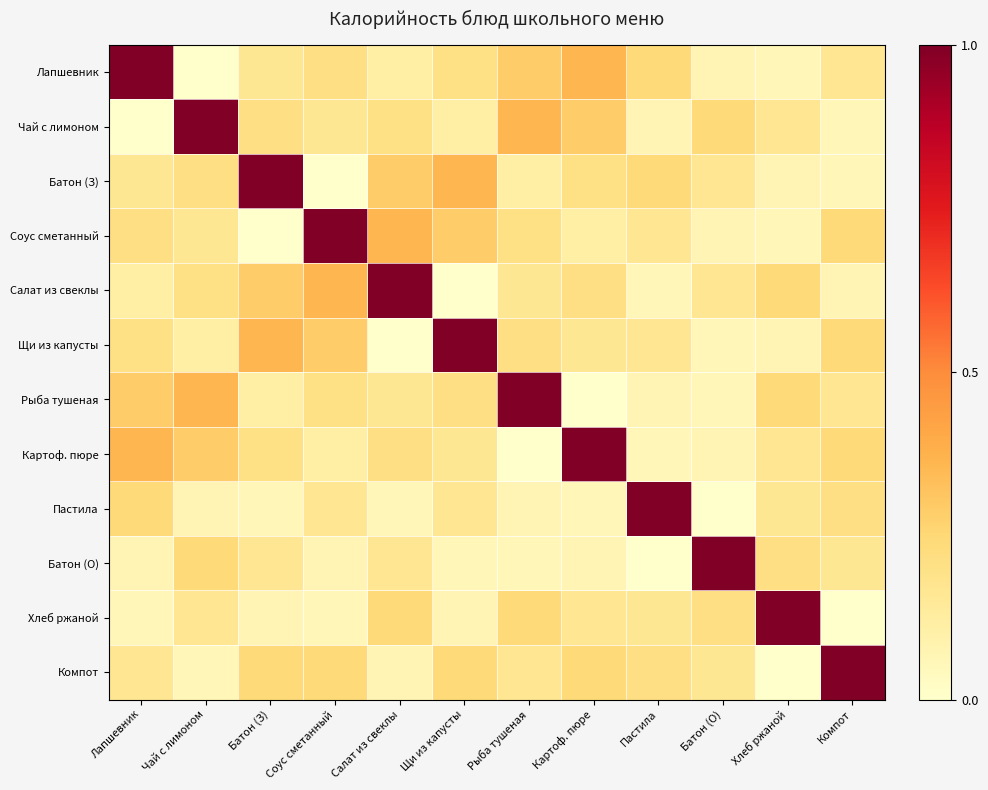

Reading left to right, list all the values displayed in this chart.

Лапшевник: Лапшевник=1.0	Чай с лимоном=0.0	Батон (З)=0.2	Соус сметанный=0.2	Салат из свеклы=0.1	Щи из капусты=0.2	Рыба тушеная=0.3	Картоф. пюре=0.4	Пастила=0.2	Батон (О)=0.1	Хлеб ржаной=0.1	Компот=0.2
Чай с лимоном: Лапшевник=0.0	Чай с лимоном=1.0	Батон (З)=0.2	Соус сметанный=0.2	Салат из свеклы=0.2	Щи из капусты=0.1	Рыба тушеная=0.4	Картоф. пюре=0.3	Пастила=0.1	Батон (О)=0.2	Хлеб ржаной=0.2	Компот=0.1
Батон (З): Лапшевник=0.2	Чай с лимоном=0.2	Батон (З)=1.0	Соус сметанный=0.0	Салат из свеклы=0.3	Щи из капусты=0.4	Рыба тушеная=0.1	Картоф. пюре=0.2	Пастила=0.2	Батон (О)=0.2	Хлеб ржаной=0.1	Компот=0.1
Соус сметанный: Лапшевник=0.2	Чай с лимоном=0.2	Батон (З)=0.0	Соус сметанный=1.0	Салат из свеклы=0.4	Щи из капусты=0.3	Рыба тушеная=0.2	Картоф. пюре=0.1	Пастила=0.2	Батон (О)=0.1	Хлеб ржаной=0.1	Компот=0.2
Салат из свеклы: Лапшевник=0.1	Чай с лимоном=0.2	Батон (З)=0.3	Соус сметанный=0.4	Салат из свеклы=1.0	Щи из капусты=0.0	Рыба тушеная=0.2	Картоф. пюре=0.2	Пастила=0.1	Батон (О)=0.2	Хлеб ржаной=0.2	Компот=0.1
Щи из капусты: Лапшевник=0.2	Чай с лимоном=0.1	Батон (З)=0.4	Соус сметанный=0.3	Салат из свеклы=0.0	Щи из капусты=1.0	Рыба тушеная=0.2	Картоф. пюре=0.2	Пастила=0.2	Батон (О)=0.1	Хлеб ржаной=0.1	Компот=0.2
Рыба тушеная: Лапшевник=0.3	Чай с лимоном=0.4	Батон (З)=0.1	Соус сметанный=0.2	Салат из свеклы=0.2	Щи из капусты=0.2	Рыба тушеная=1.0	Картоф. пюре=0.0	Пастила=0.1	Батон (О)=0.1	Хлеб ржаной=0.2	Компот=0.2
Картоф. пюре: Лапшевник=0.4	Чай с лимоном=0.3	Батон (З)=0.2	Соус сметанный=0.1	Салат из свеклы=0.2	Щи из капусты=0.2	Рыба тушеная=0.0	Картоф. пюре=1.0	Пастила=0.1	Батон (О)=0.1	Хлеб ржаной=0.2	Компот=0.2
Пастила: Лапшевник=0.2	Чай с лимоном=0.1	Батон (З)=0.1	Соус сметанный=0.2	Салат из свеклы=0.1	Щи из капусты=0.2	Рыба тушеная=0.1	Картоф. пюре=0.1	Пастила=1.0	Батон (О)=0.0	Хлеб ржаной=0.2	Компот=0.2
Батон (О): Лапшевник=0.1	Чай с лимоном=0.2	Батон (З)=0.2	Соус сметанный=0.1	Салат из свеклы=0.2	Щи из капусты=0.1	Рыба тушеная=0.1	Картоф. пюре=0.1	Пастила=0.0	Батон (О)=1.0	Хлеб ржаной=0.2	Компот=0.2
Хлеб ржаной: Лапшевник=0.1	Чай с лимоном=0.2	Батон (З)=0.1	Соус сметанный=0.1	Салат из свеклы=0.2	Щи из капусты=0.1	Рыба тушеная=0.2	Картоф. пюре=0.2	Пастила=0.2	Батон (О)=0.2	Хлеб ржаной=1.0	Компот=0.0
Компот: Лапшевник=0.2	Чай с лимоном=0.1	Батон (З)=0.2	Соус сметанный=0.2	Салат из свеклы=0.1	Щи из капусты=0.2	Рыба тушеная=0.2	Картоф. пюре=0.2	Пастила=0.2	Батон (О)=0.2	Хлеб ржаной=0.0	Компот=1.0